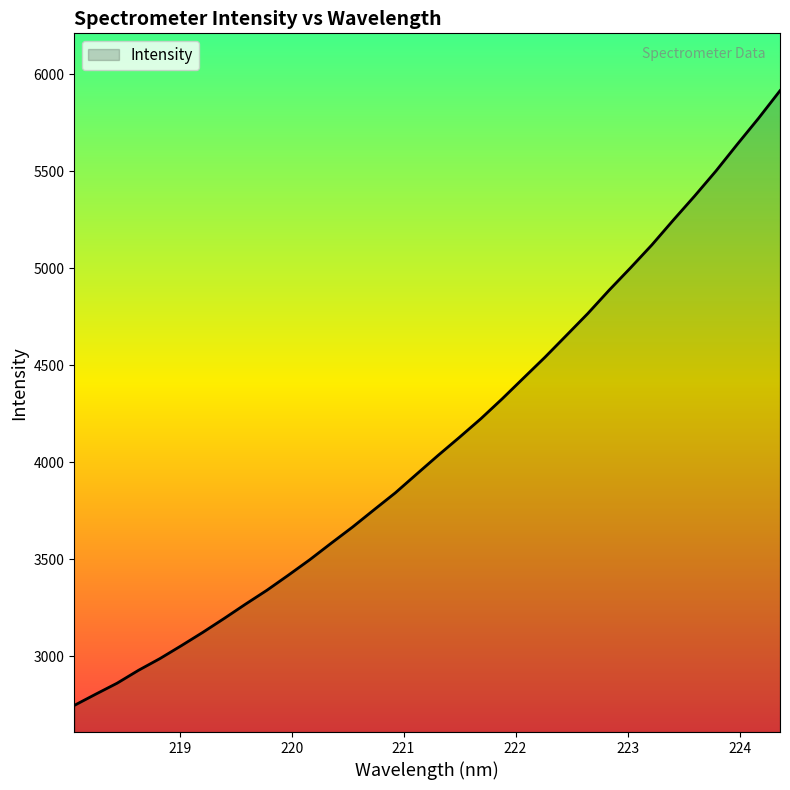

How many lines are shown in the chart?

1